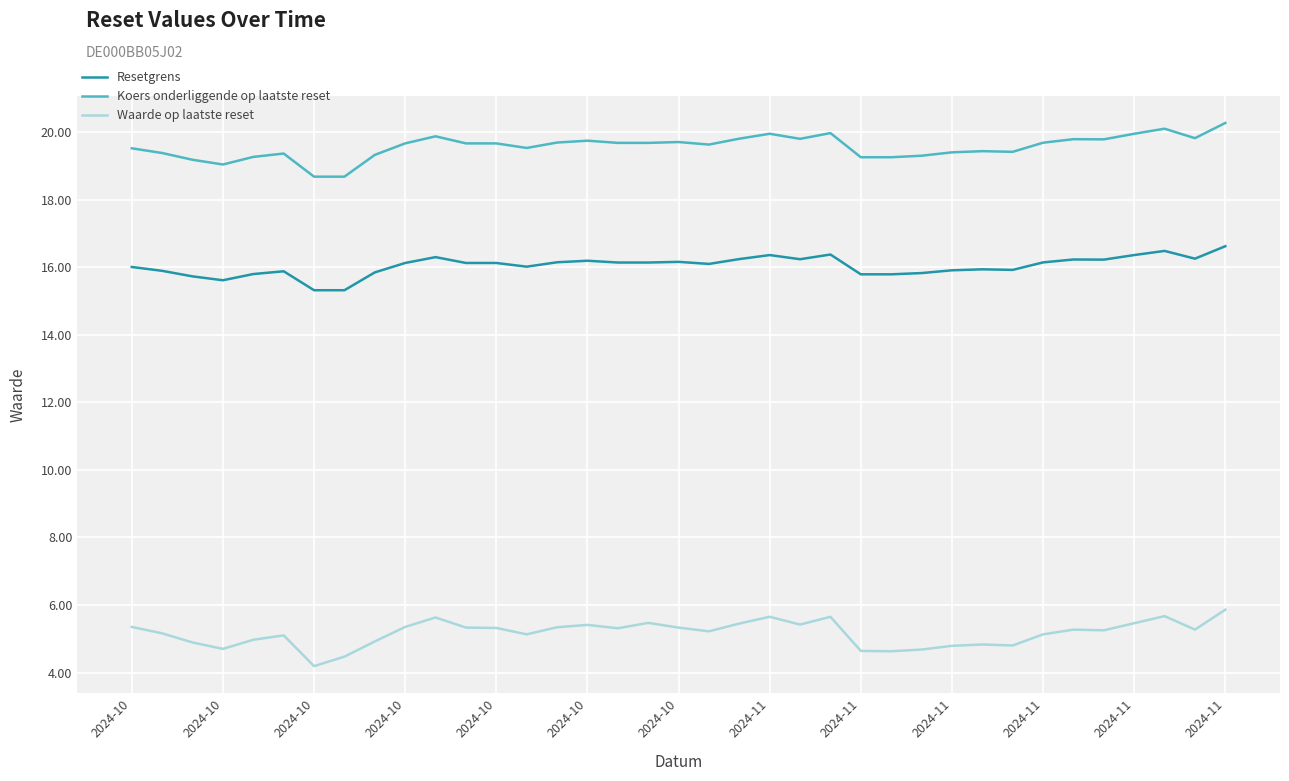

What is the smallest value displayed?

4.2